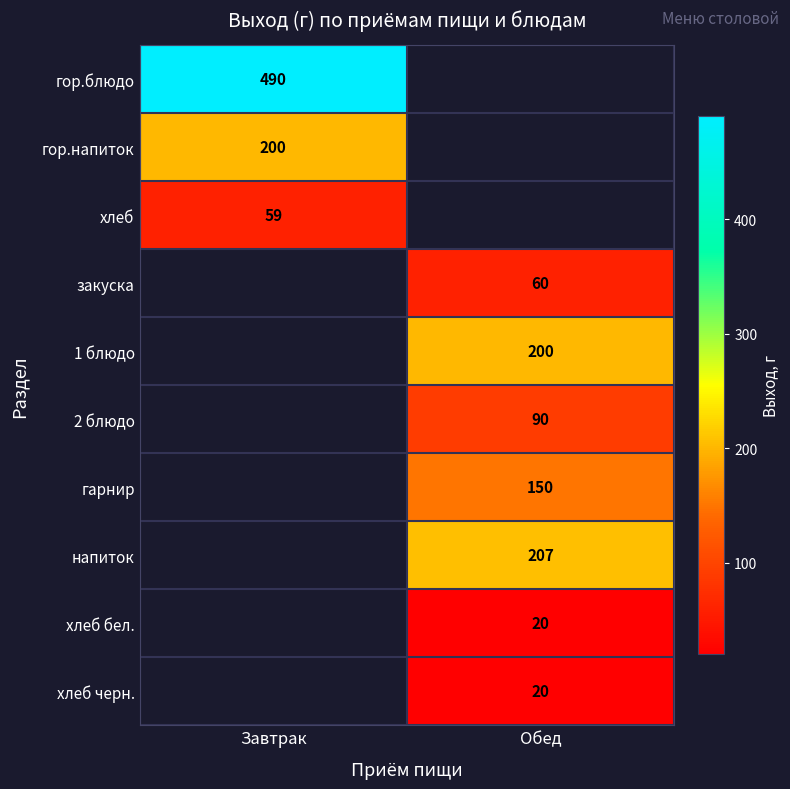

Is it true that хлеб equals 23 at Завтрак?

False